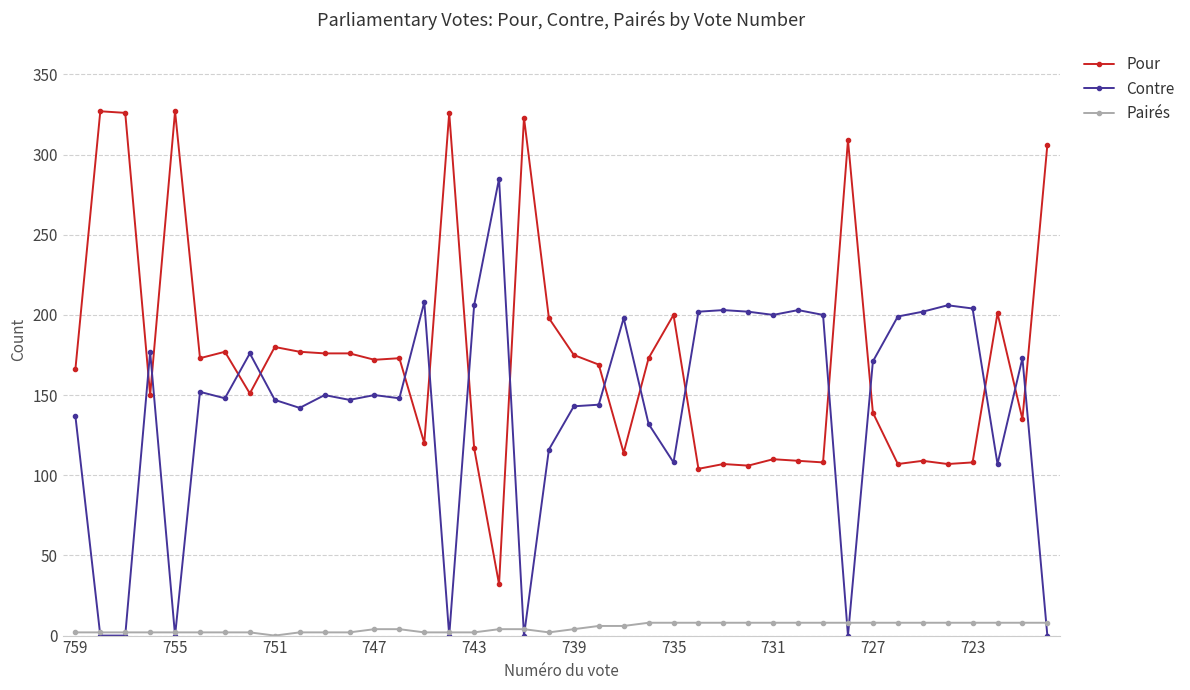

Which series has the largest range (max minus min)?

Pour